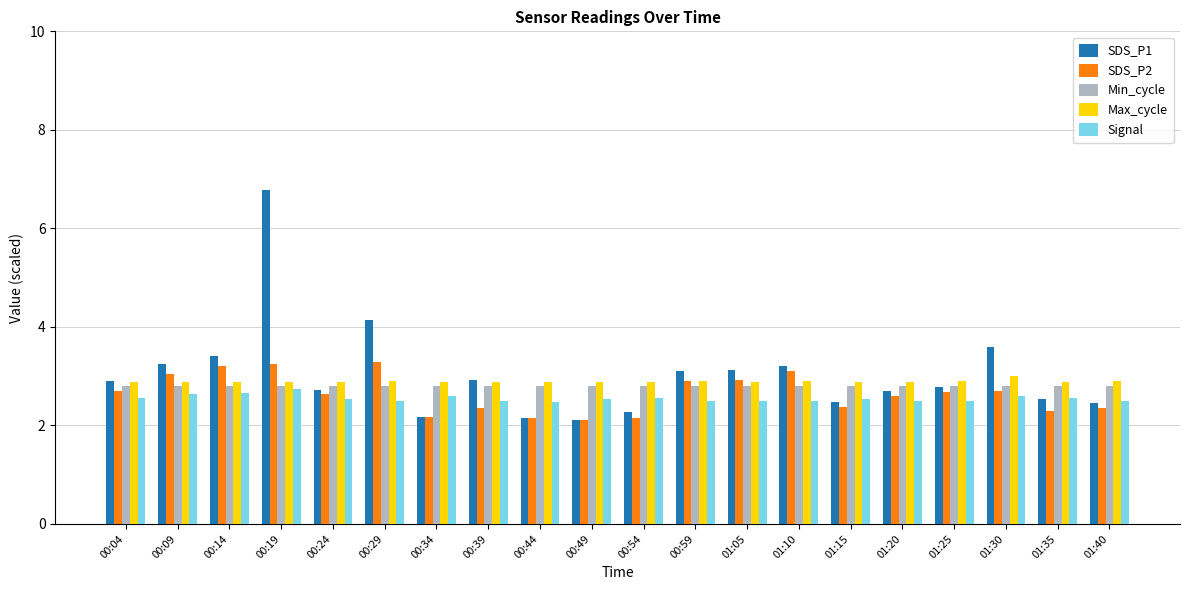

True or false: Min_cycle has a value of 4.6 at 01:30.

False